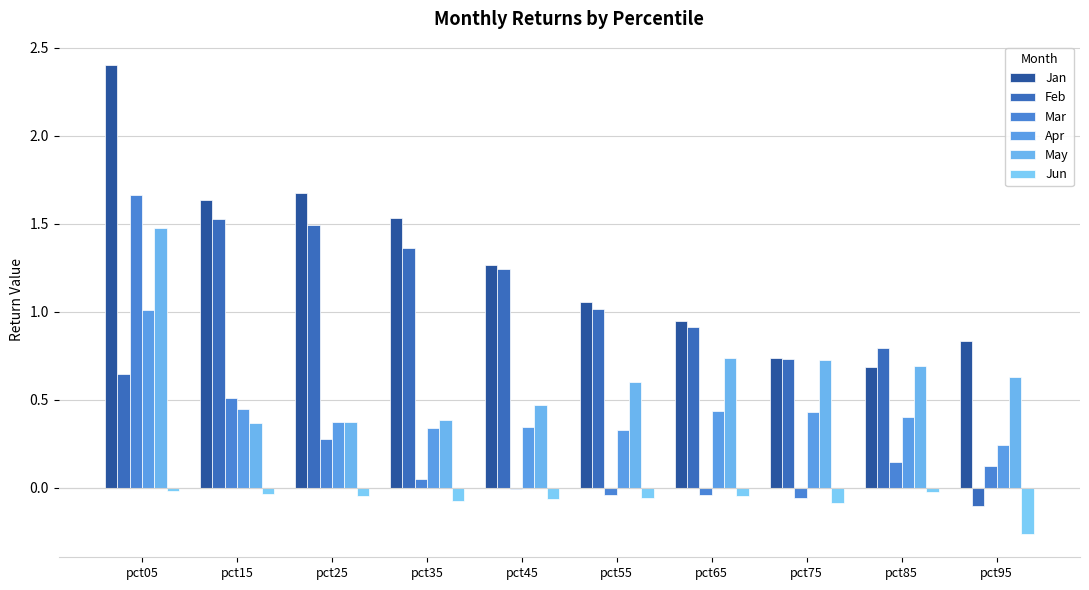

Read the Jun value at pct75.

-0.1